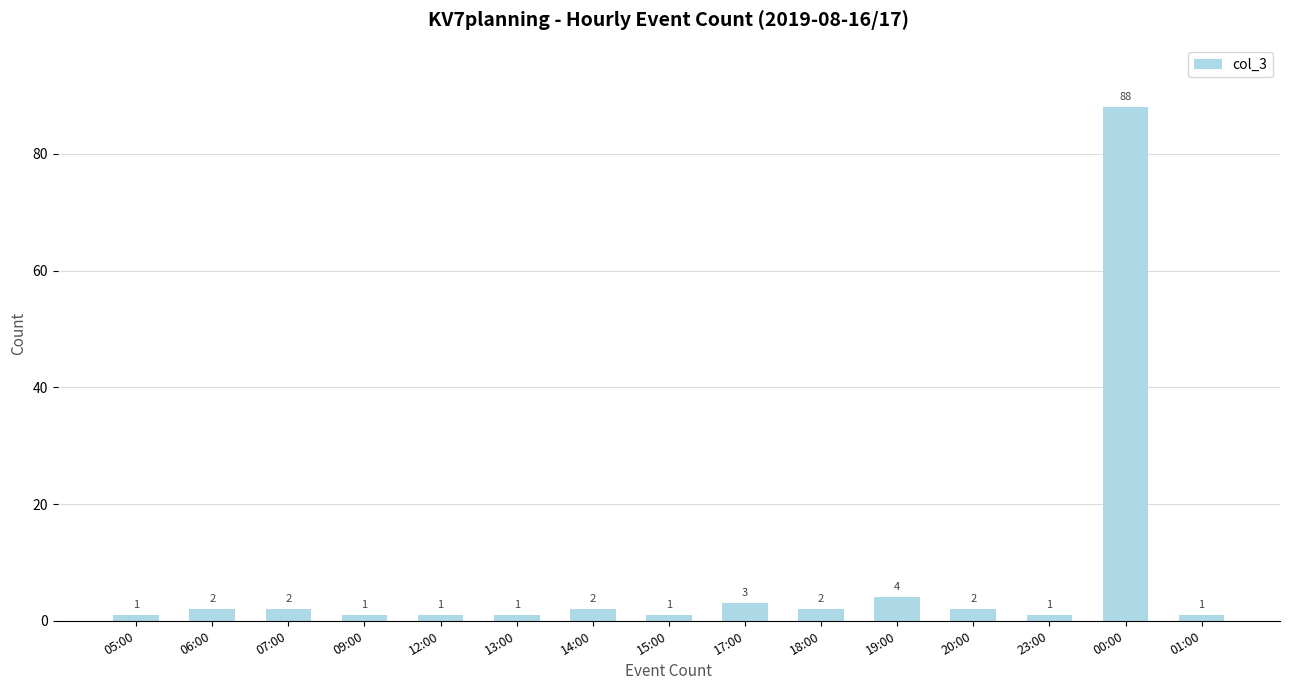

Between 14:00 and 01:00, which is larger?

14:00